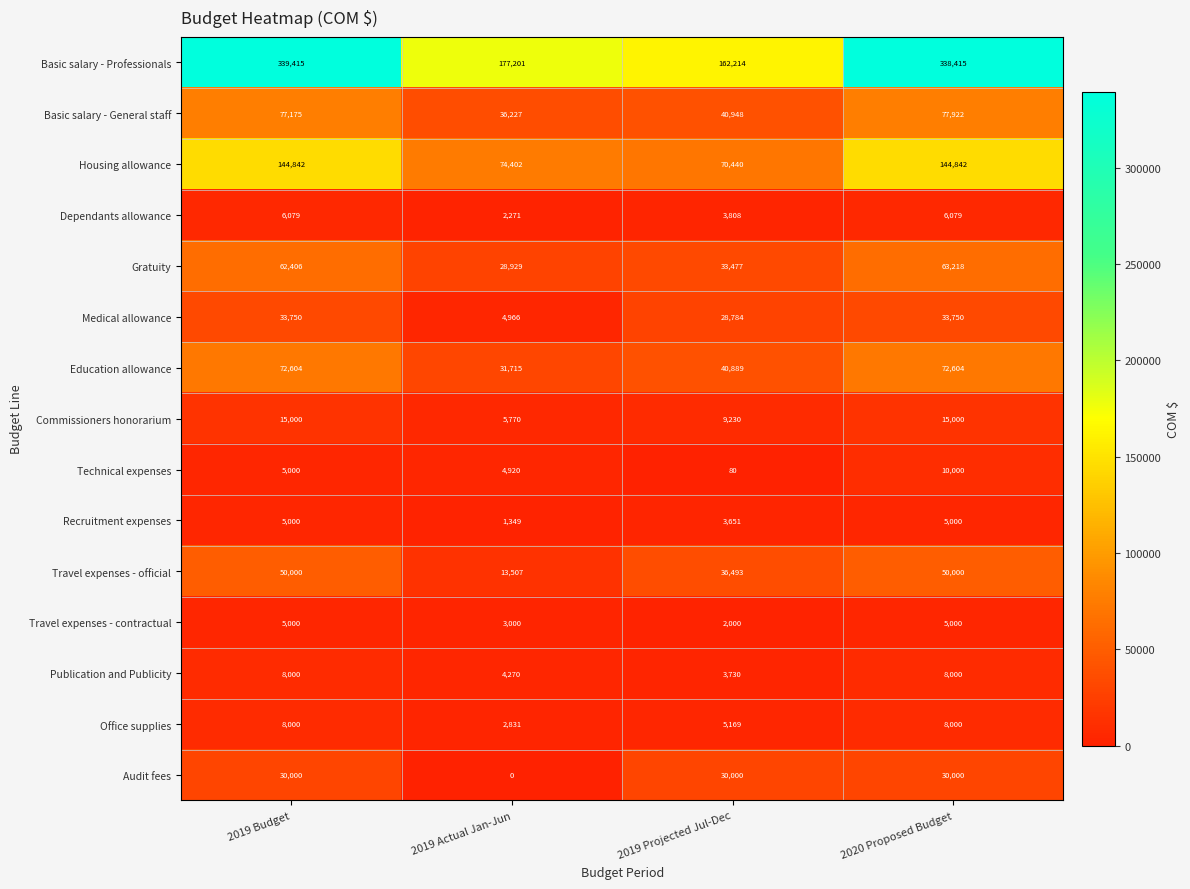

List the labels in order of Gratuity value, smallest first.

2019 Actual Jan-Jun, 2019 Projected Jul-Dec, 2019 Budget, 2020 Proposed Budget